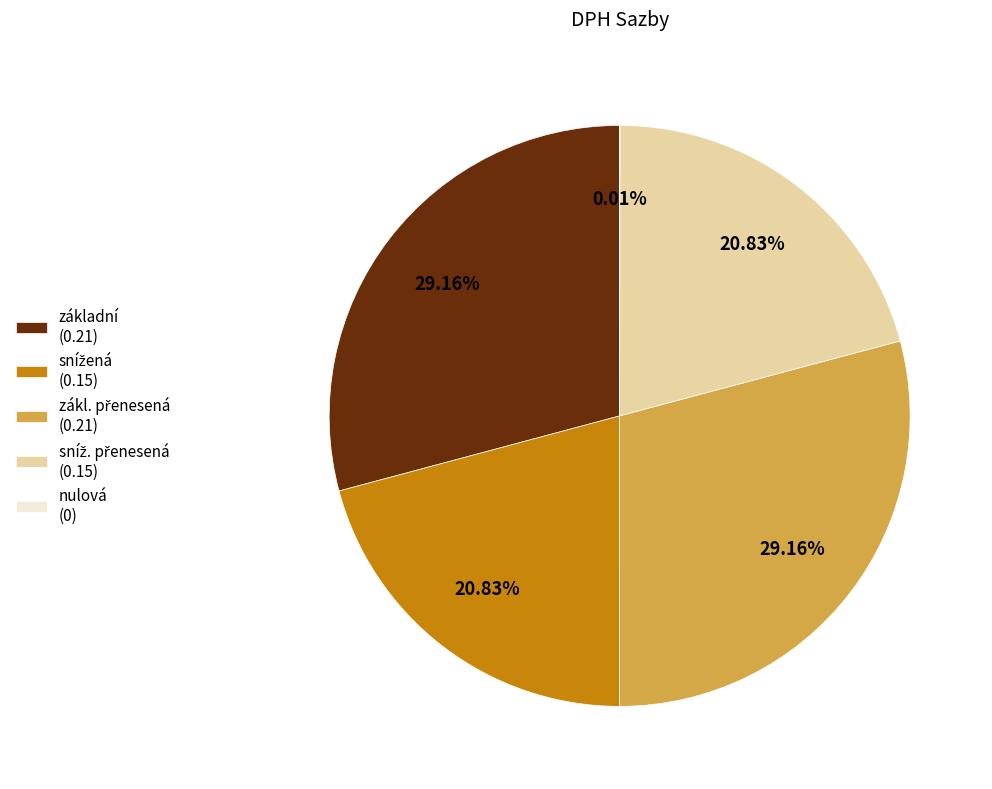

Does any single category account for the majority?

No